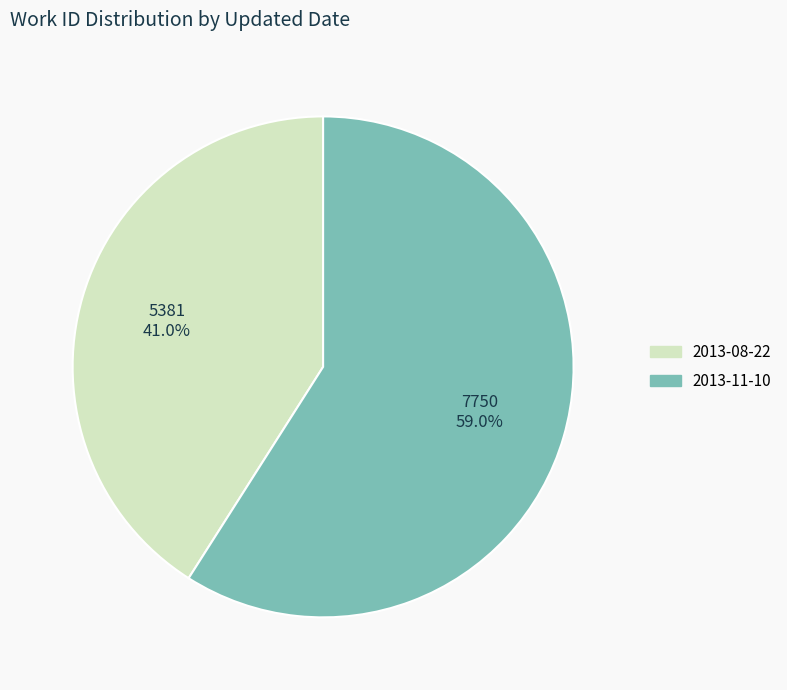

Is there a majority slice in this chart?

Yes